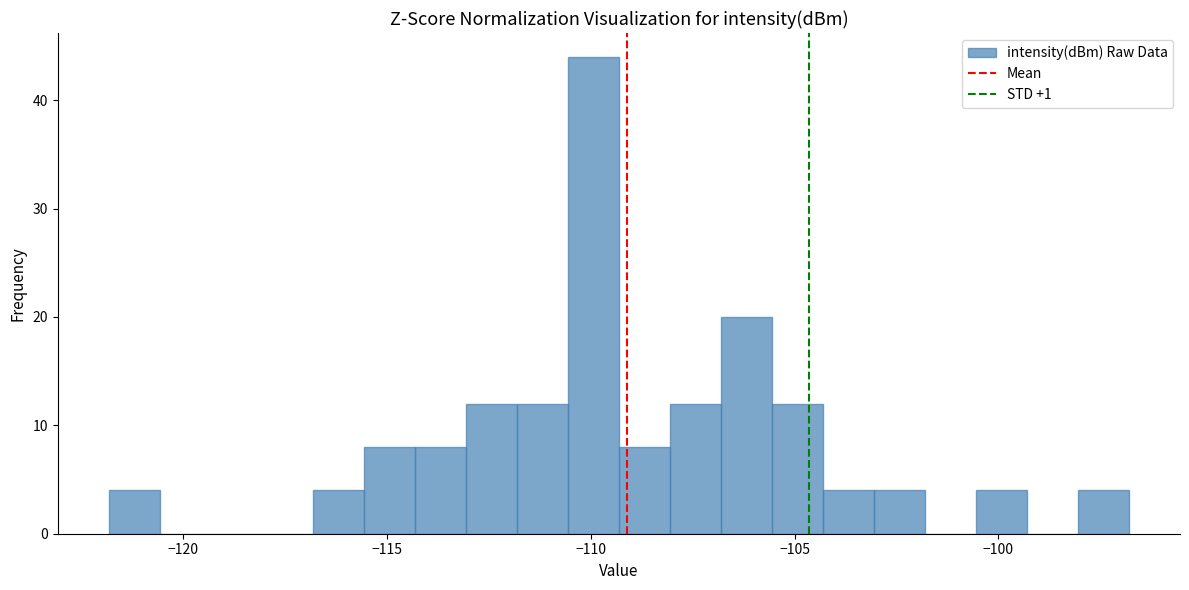

Around what value on the x-axis is the tallest bar? Give the approximate position of its centre, as read against the axis.

-110.0